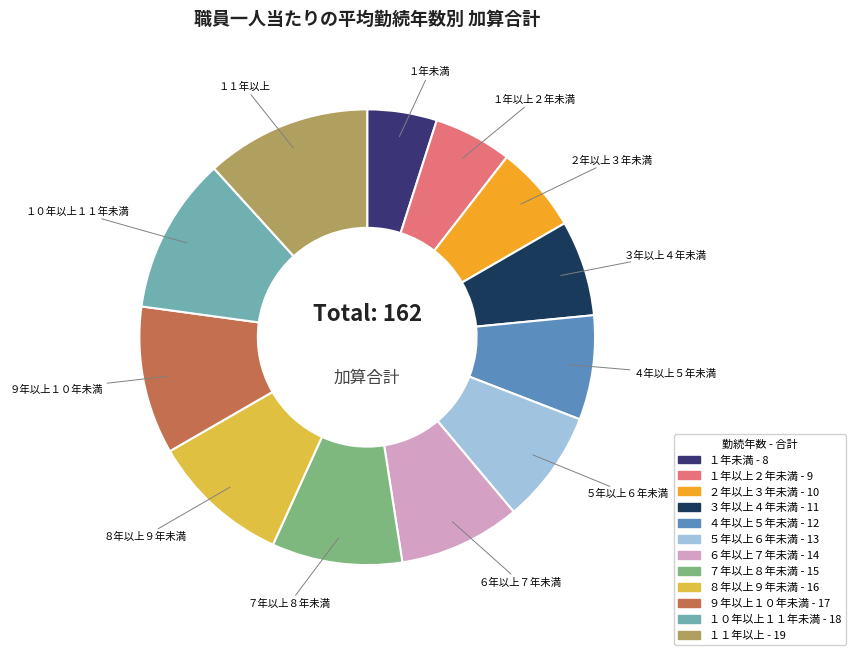

What is the ratio of the value at ８年以上９年未満 to the value at １年以上２年未満?

1.8